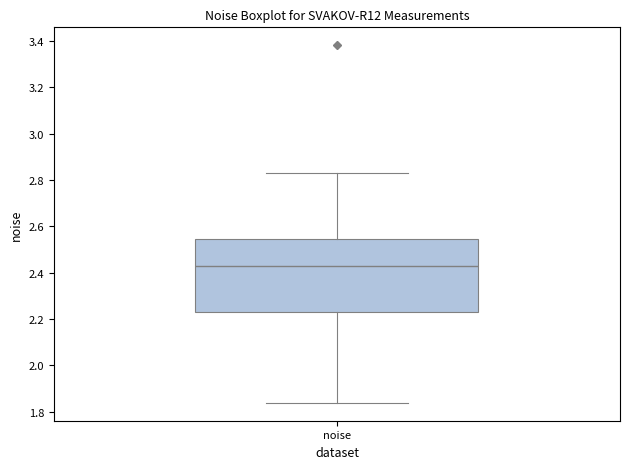

Transcribe this box plot: give where the median line is, the range the box spans, and where the two whiskers end, as read against the y-axis. The values are not printed on the chart, so give them approximately, as read against the axis.

median 2.42, box 2.24 to 2.54, whiskers 1.84 to 2.82